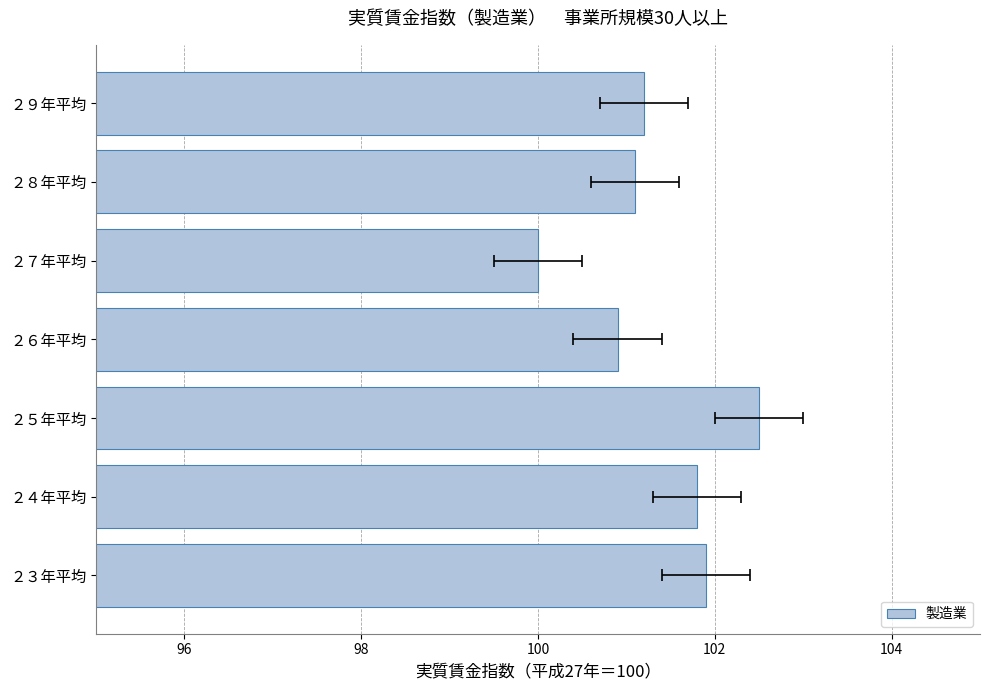

How many data points does each series have?

7